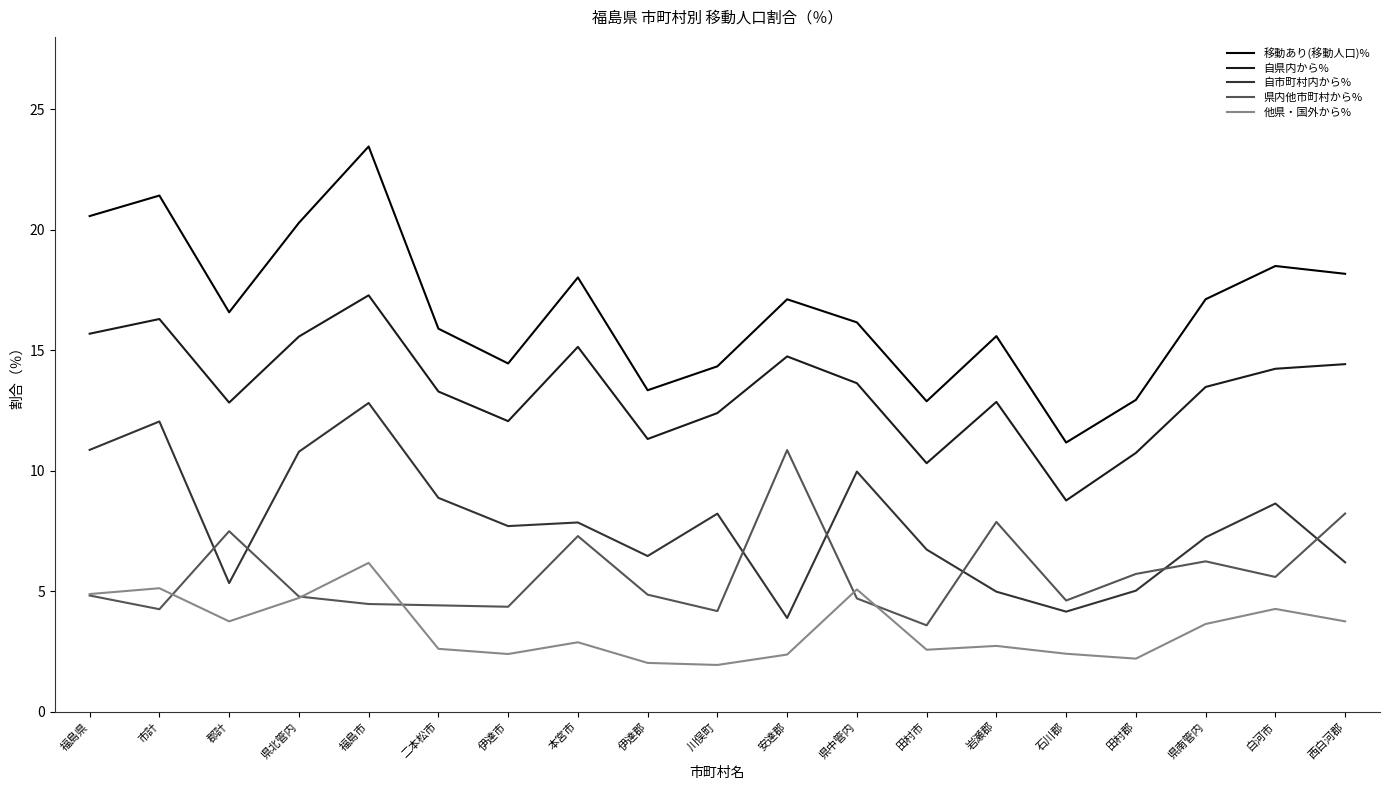

At which category is the sum across all series the highest?

福島市